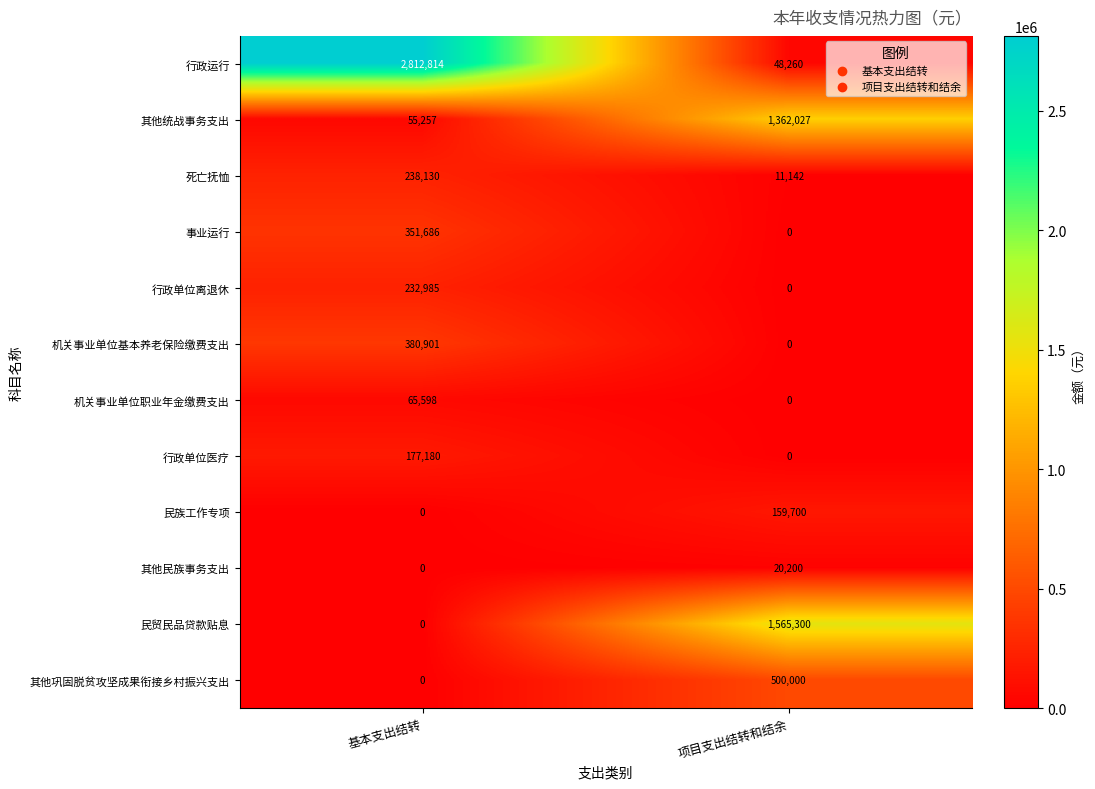

How many categories are shown in the chart?

2